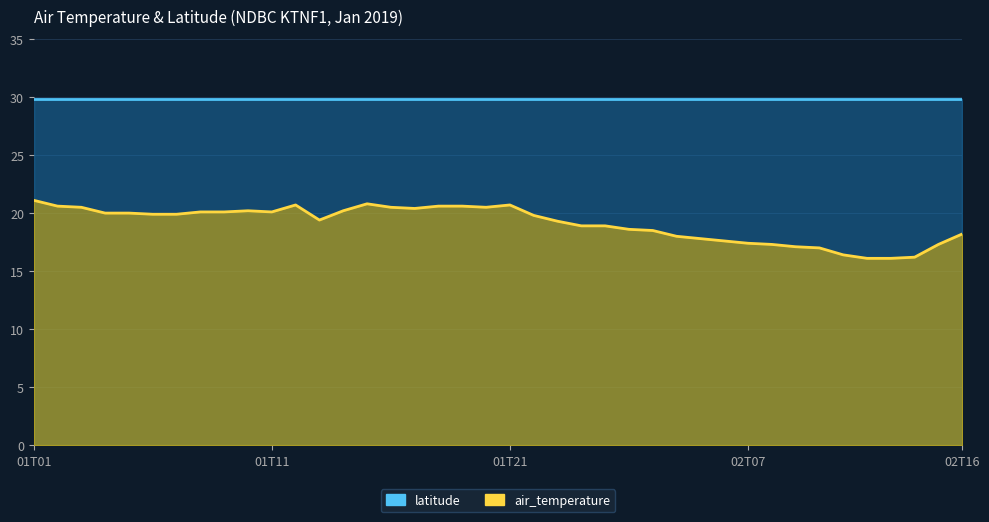

What is the difference between the second highest and minimum values?

4.7